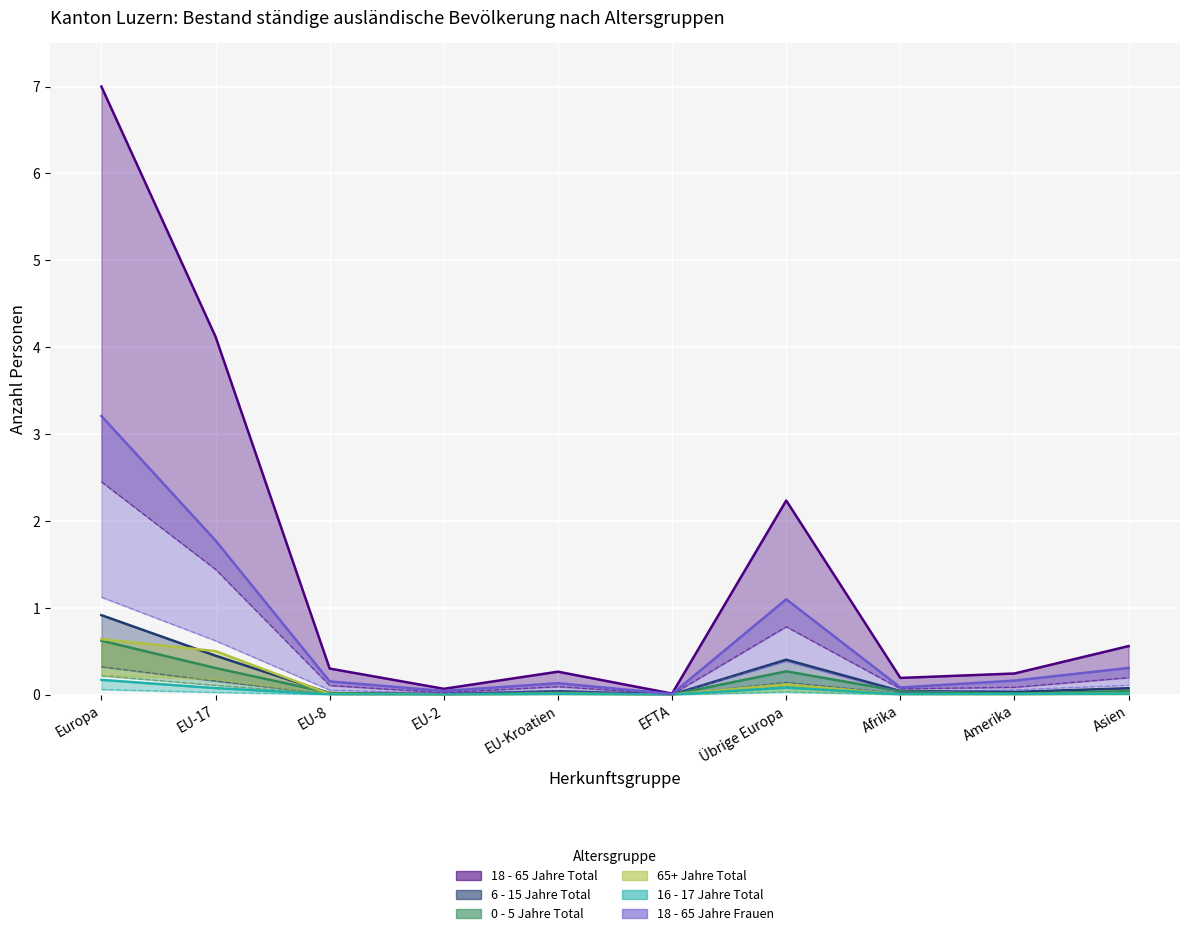

True or false: 18 - 65 Jahre Frauen and 6 - 15 Jahre Total cross at least once.

False